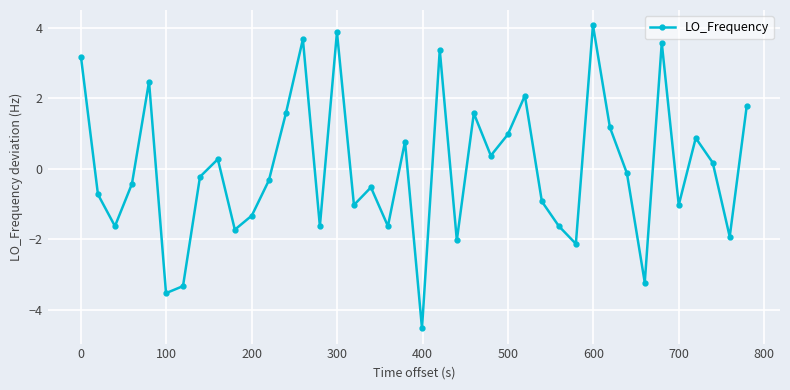

What is the value of the 40th point from the left?

1.8